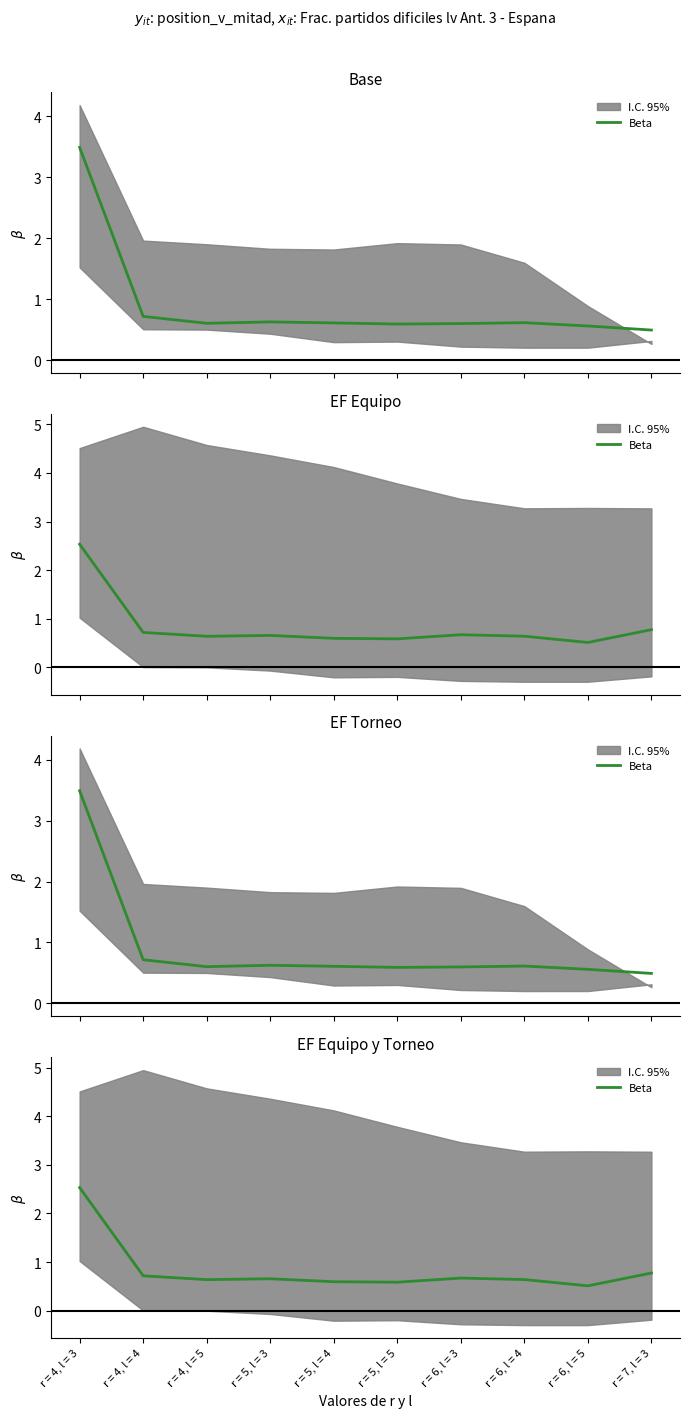

At which category does the data reach its first local peak?

r = 5, l = 3